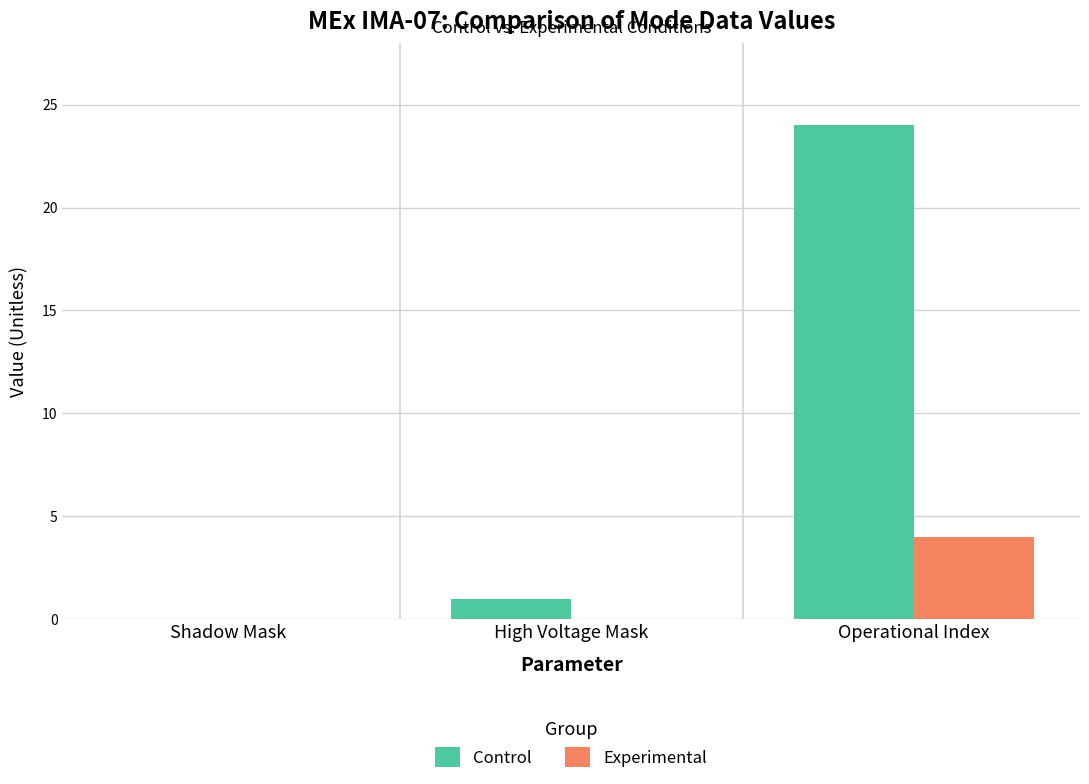

The Experimental series shows 4 at Operational Index. True or false?

True